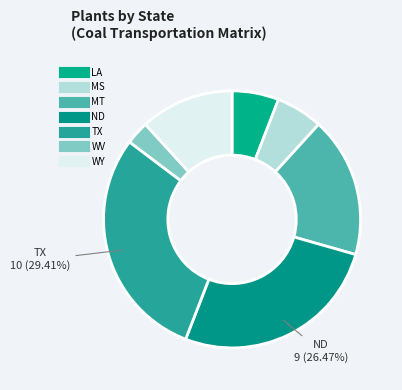

How many segments does this pie chart have?

7